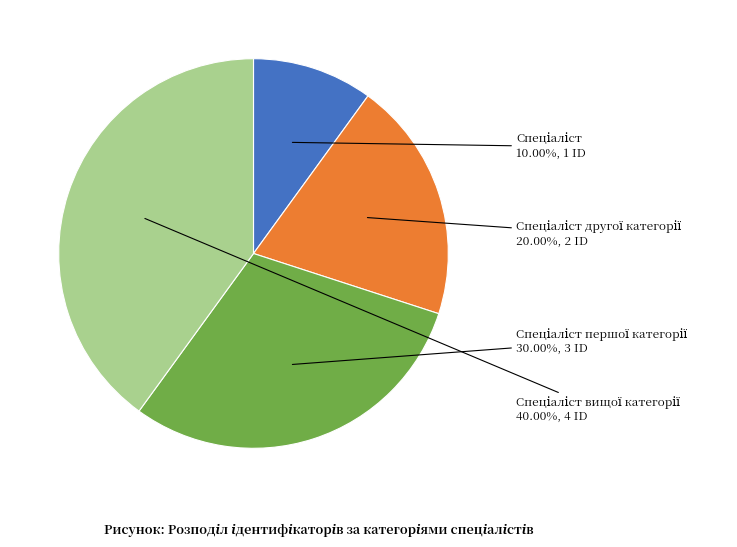

How many segments does this pie chart have?

4